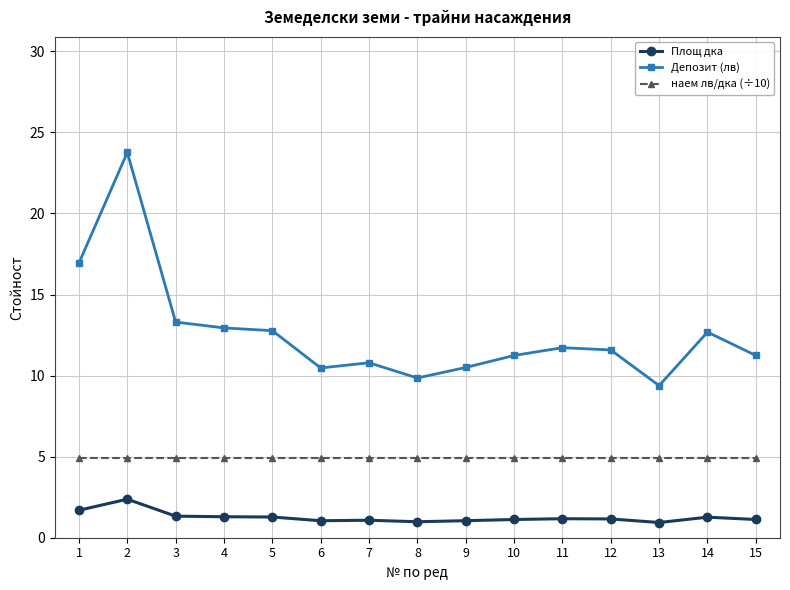

At which category does Депозит (лв) reach its first local peak?

2